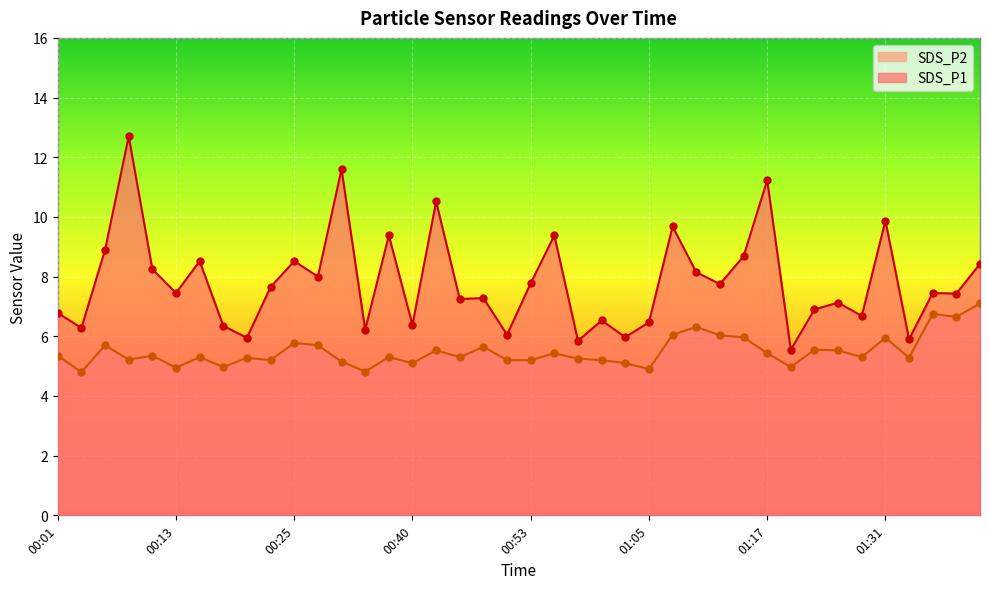

What are all the series names shown in the legend?

SDS_P2, SDS_P1